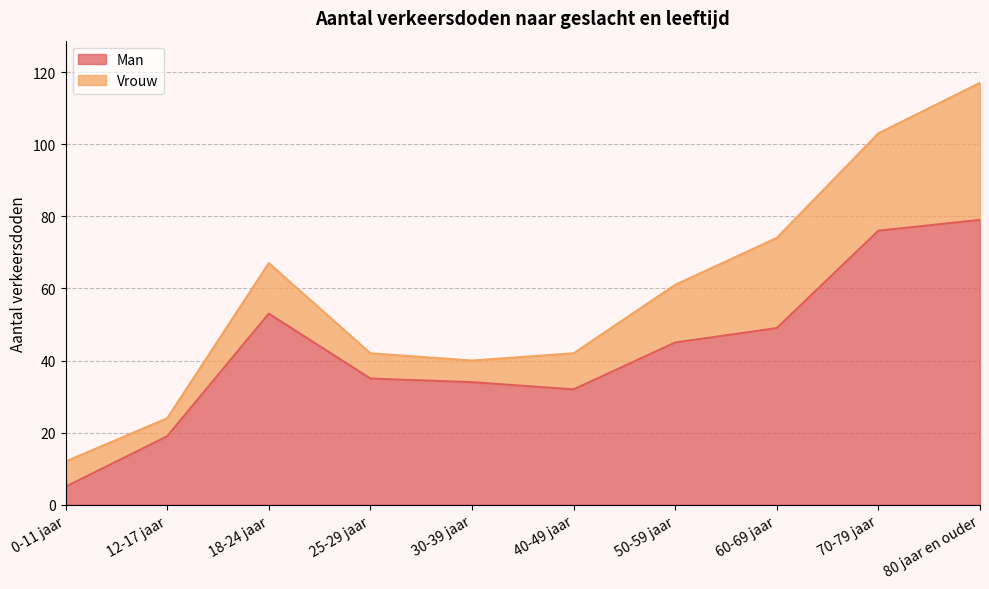

Which category has the lowest value across all series?

0-11 jaar